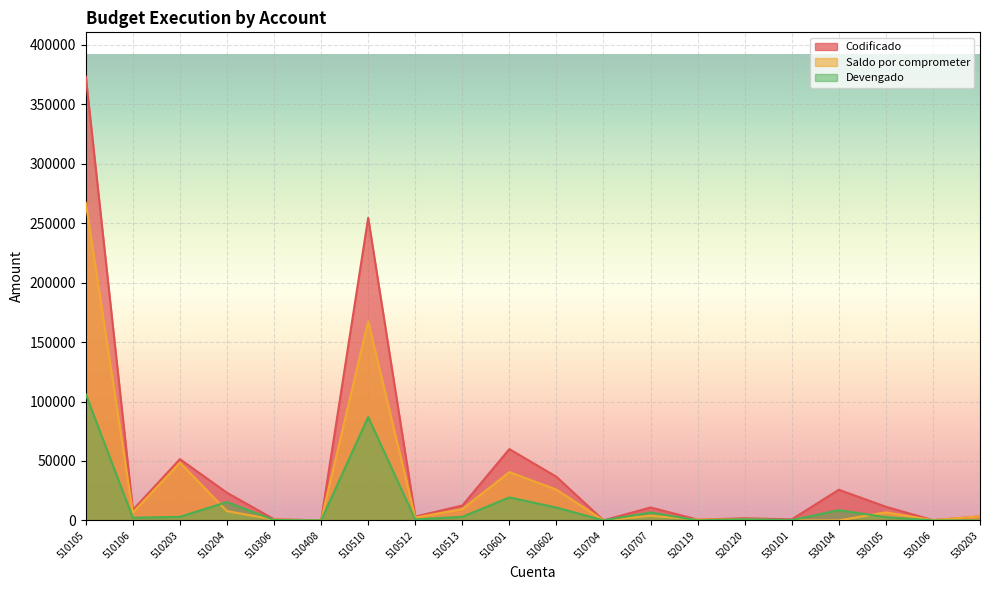

Which series has the largest total across all categories?

Codificado